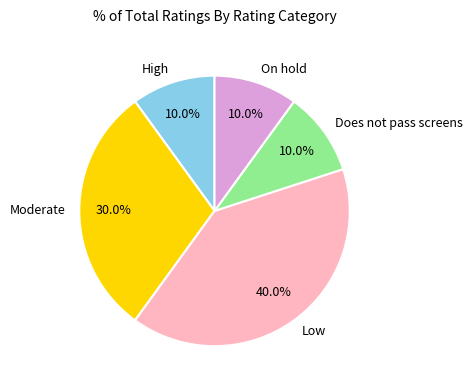

Count the number of slices in the pie.

5